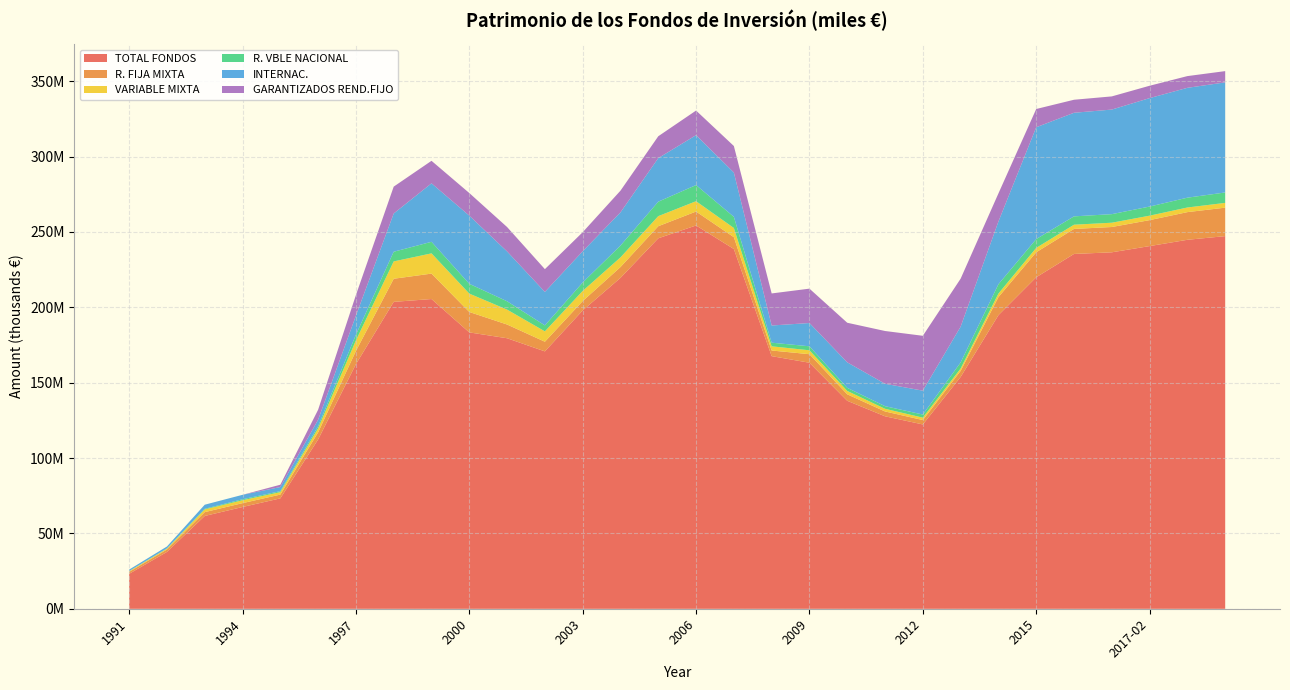

Reading right to left, transcribe all the data shown in this chart.

TOTAL FONDOS: 247262775	244828940	240650211	236522563	235436844	219964753	194818368	153833551	122322020	127731042	138024345	163255975	167643899	238716583	254322499	245823183	219571943	197979756	170801472	179509504	183390713	205524135	203647735	162319041	112361599	73282147	67557468	61614473	37762916	23233705
R. FIJA MIXTA: 18877111	18351340	17218031	16782413	16594713	16587245	11979730	4026033	2906665	3204341	4288018	5668580	3734483	7843790	9249555	8009432	7176929	6186608	6396488	9106339	13538366	16868695	15328176	8737865	4702409	2501376	2551073	2539127	1599455	1295660
VARIABLE MIXTA: 3164248	3068975	2956930	2844653	2798982	2894631	2353878	1551750	1595778	1772161	2238649	2584975	2781538	6097768	6842796	6679560	6394967	6728308	6878088	9889772	12191608	13426325	11502463	6997780	2697500	1627207	1921723	1813474	585927	421653
R. VBLE NACIONAL: 6914965	6521068	6054671	5682902	5535794	5864233	6193539	4035945	2076537	1736888	2051129	2668538	2402597	7399692	10719468	9594237	7850102	5585934	3962346	5523002	6495694	7665921	6421454	3769101	1359076	641498	655753	407428	139312	123069
INTERNAC.: 73041333	72872988	71939101	69382853	68728284	74165106	41585745	23734048	15839687	14858051	16919309	15423294	11407347	29385143	33113159	28912609	22018919	20716732	22203369	33064069	45226056	38802017	25370135	12632664	4331897	2746438	2950756	2697091	1256601	945835
GARANTIZADOS REND.FIJO: 7466954	7777743	8202979	8737671	8635725	12118861	18646653	31844229	36393293	35013618	26266117	22811019	21261743	17595895	16310704	14494775	14400187	12649635	15107478	16185819	15003655	14932336	17818490	13698659	6621362	1535724	0	0	0	0